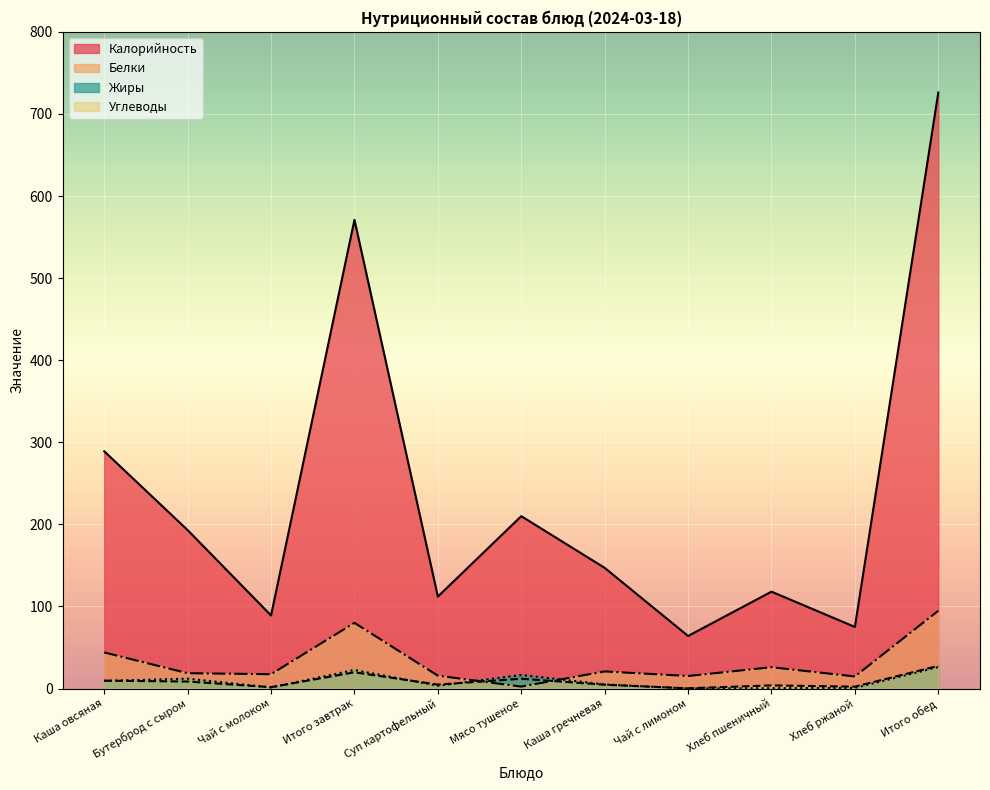

Does the chart display data point markers on the line(s)?

No